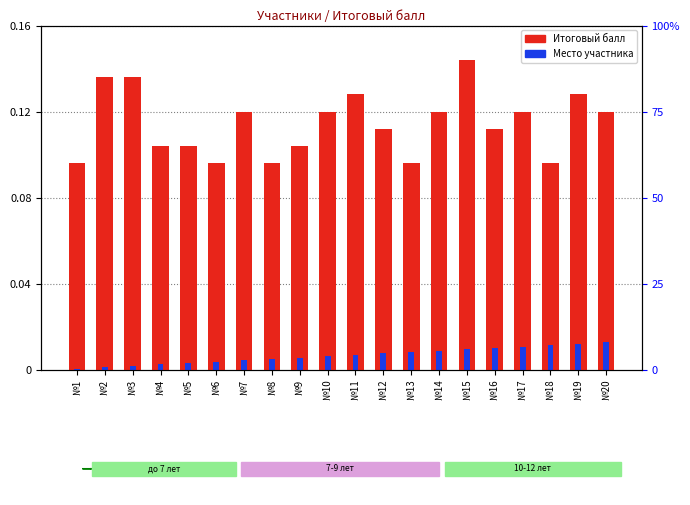

List the labels in order of value, smallest first.

№1, №6, №8, №13, №18, №4, №5, №9, №12, №16, №7, №10, №14, №17, №20, №11, №19, №2, №3, №15